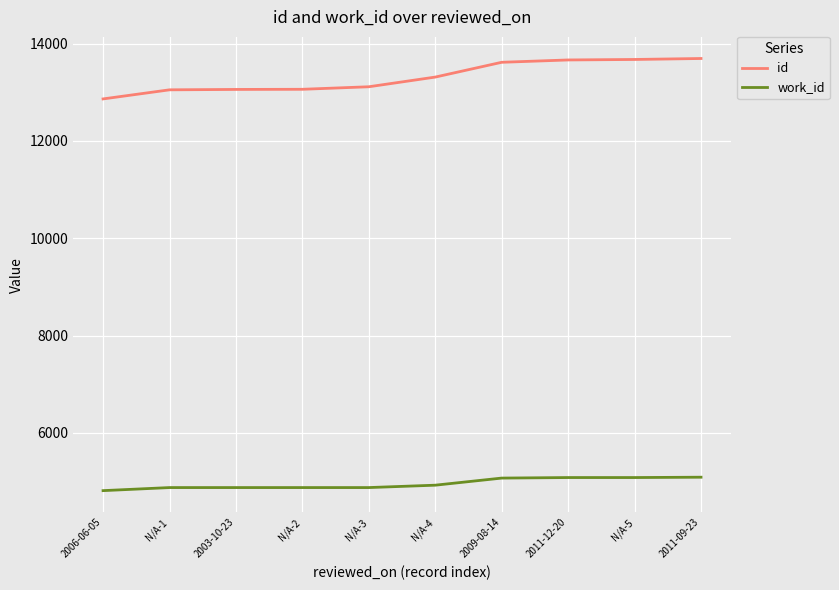

List the series in order of their overall mean, lowest first.

work_id, id